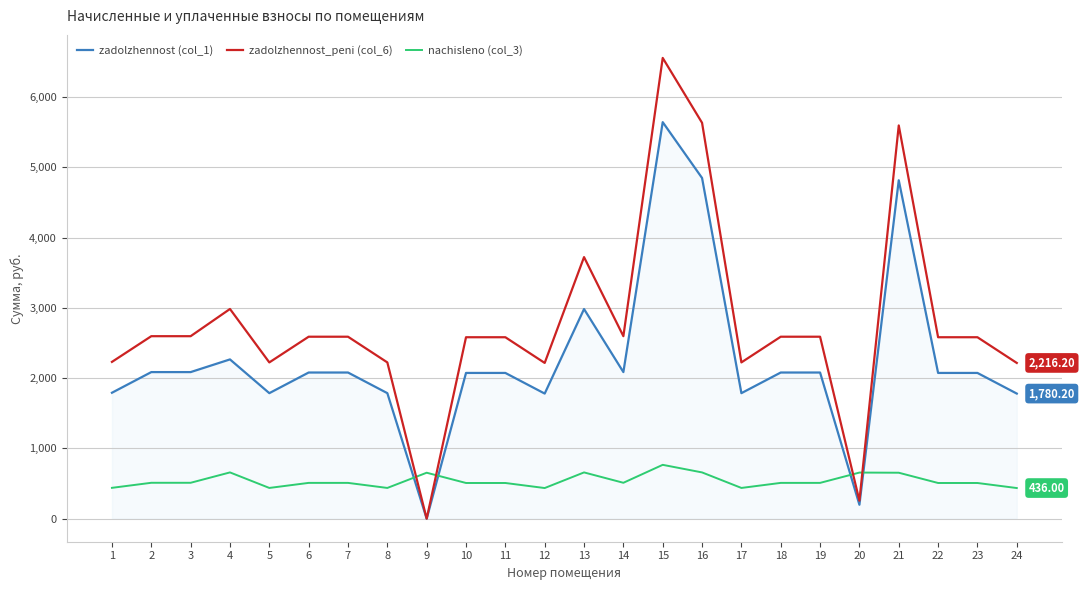

What is the sum of the nachisleno (col_3) values at 9 and 8?

1091.5